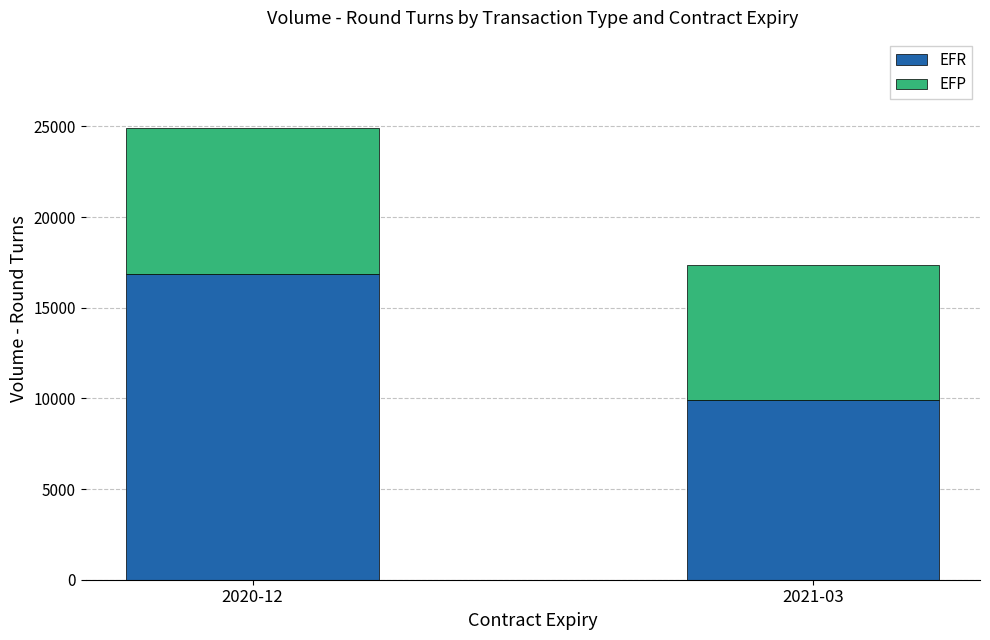

The EFR series shows 17524 at 2021-03. True or false?

False